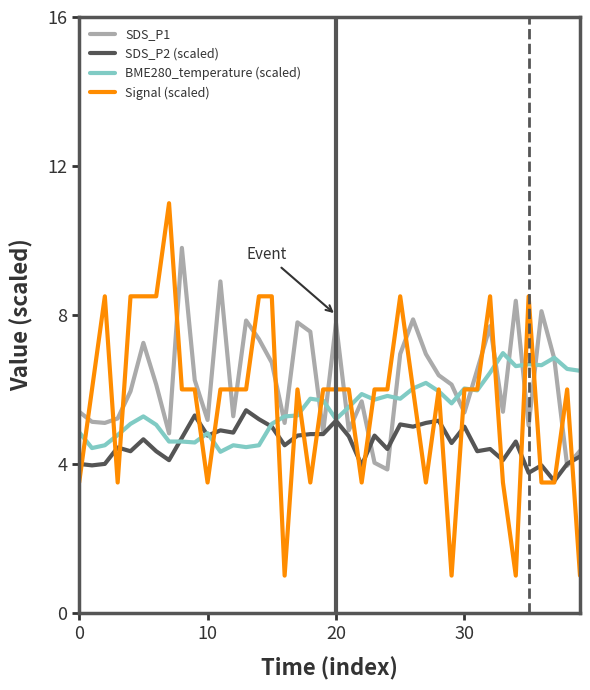

What is the greatest value displayed?

11.0